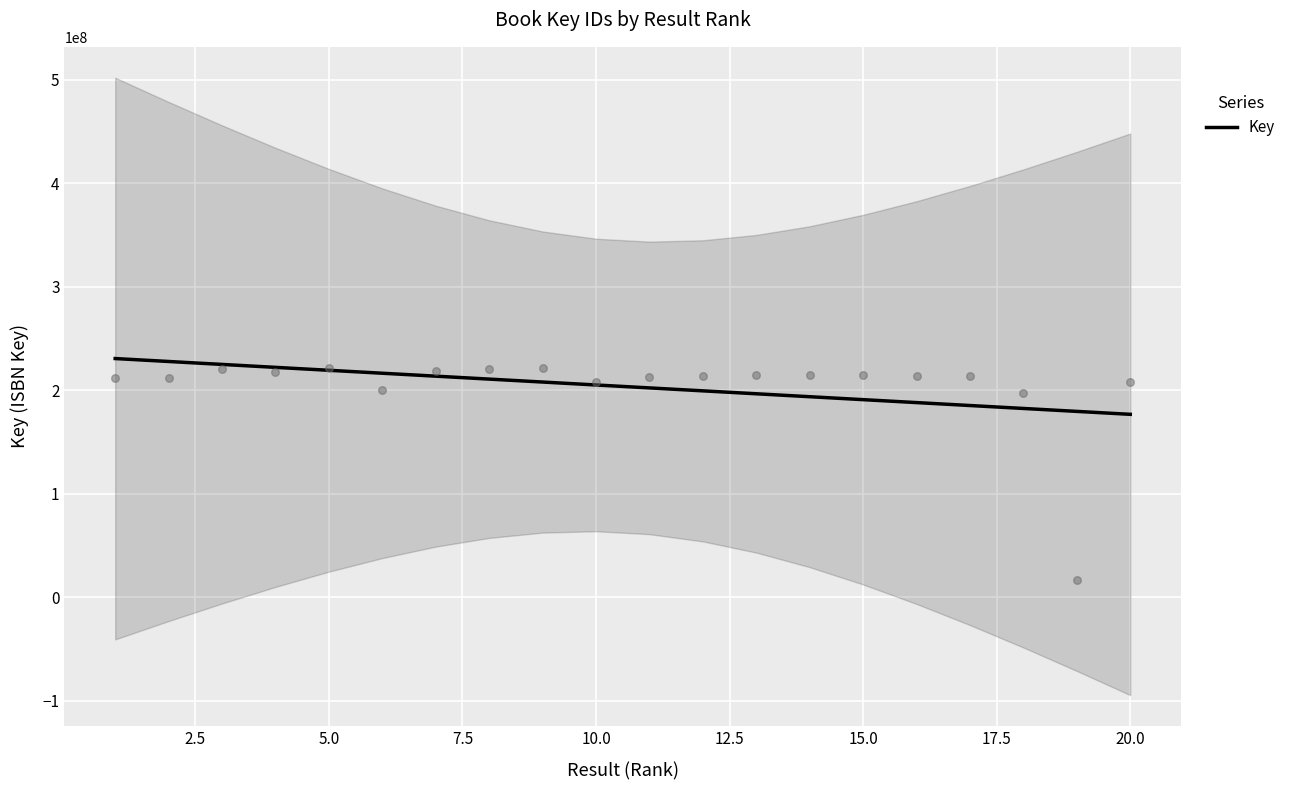

What is the lowest value of the Key series?

176748272.0